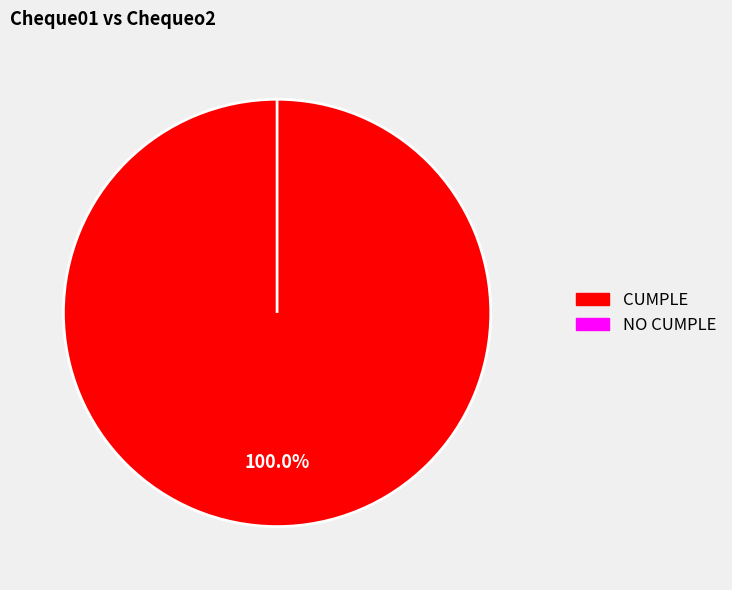

Is the sum of CUMPLE and NO CUMPLE greater than half?

Yes